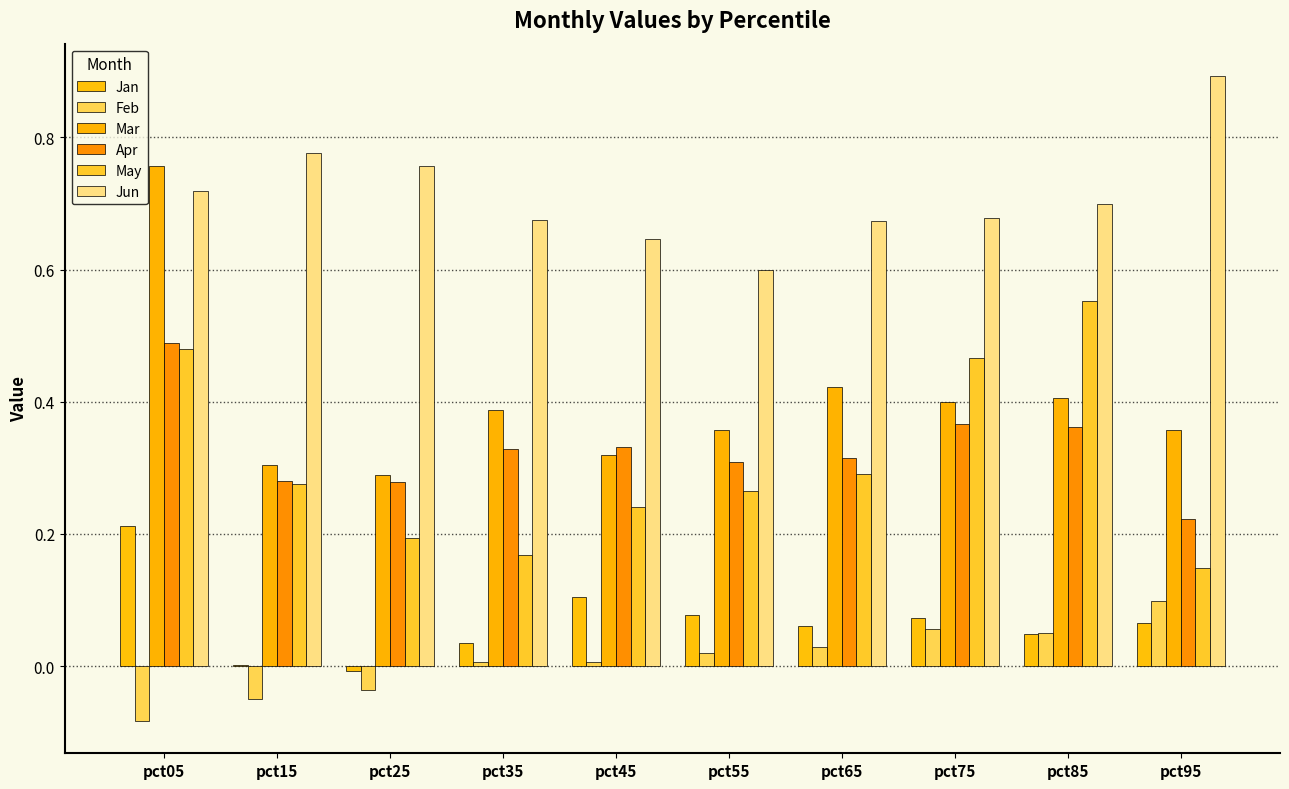

How many distinct data groups are displayed?

6